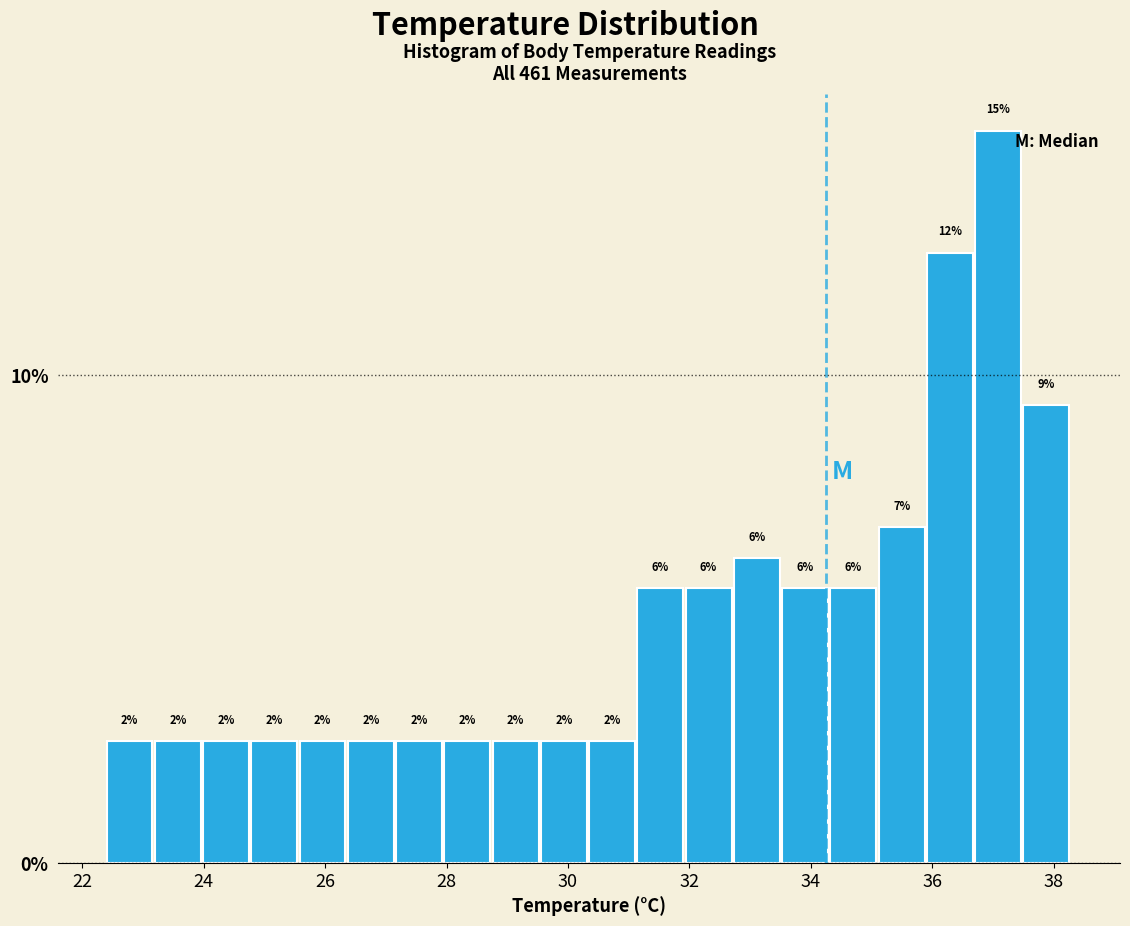

Around what value on the x-axis is the tallest bar? Give the approximate position of its centre, as read against the axis.

37.0